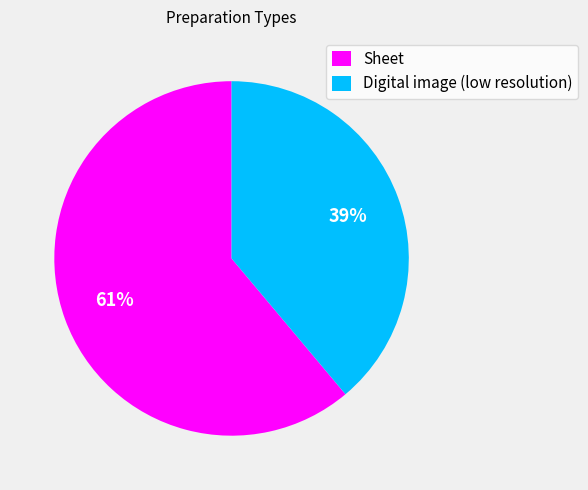

Do Digital image (low resolution) and Sheet together represent more than half of the pie?

Yes